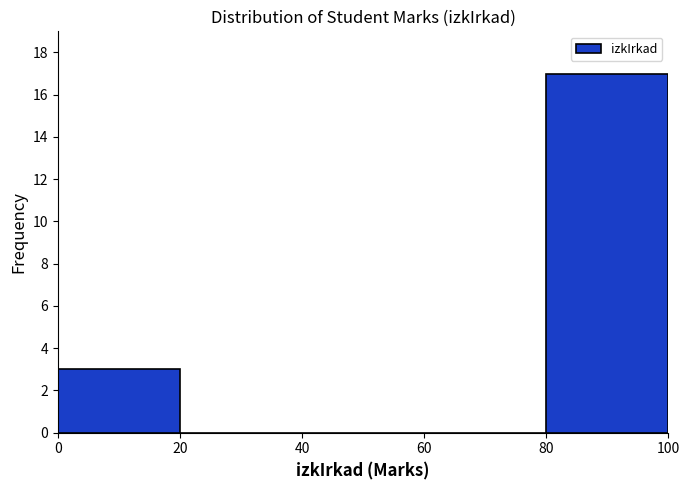

Reading left to right, list every bar in this chart as the range it spans on the x-axis followed by its height. The values are not printed on the chart, so give them approximately, as read against the axis.

0 to 20: 3
20 to 40: 0
40 to 60: 0
60 to 80: 0
80 to 100: 17